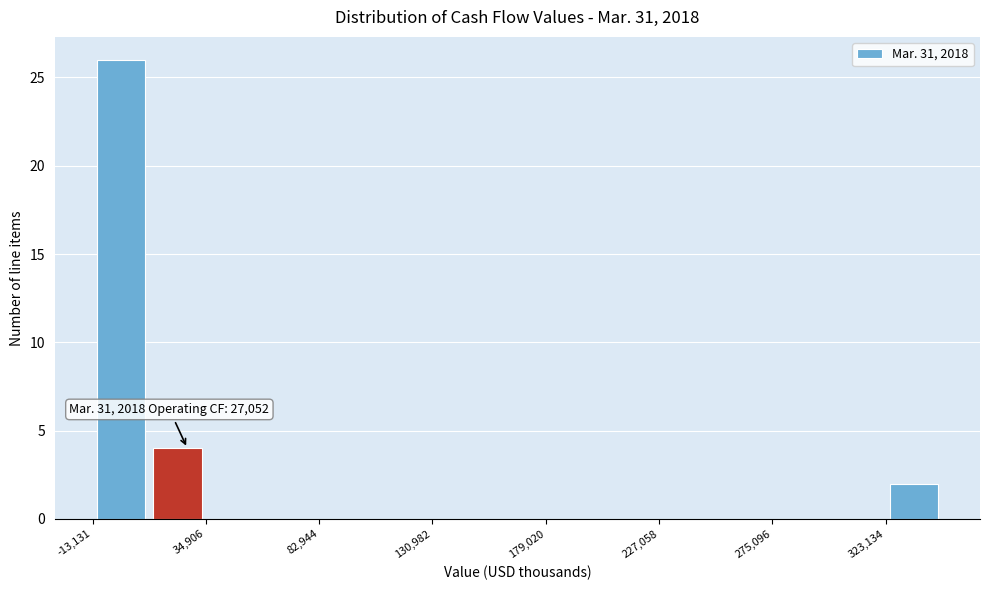

Which range on the x-axis has the tallest bar?

-15000 to 10000